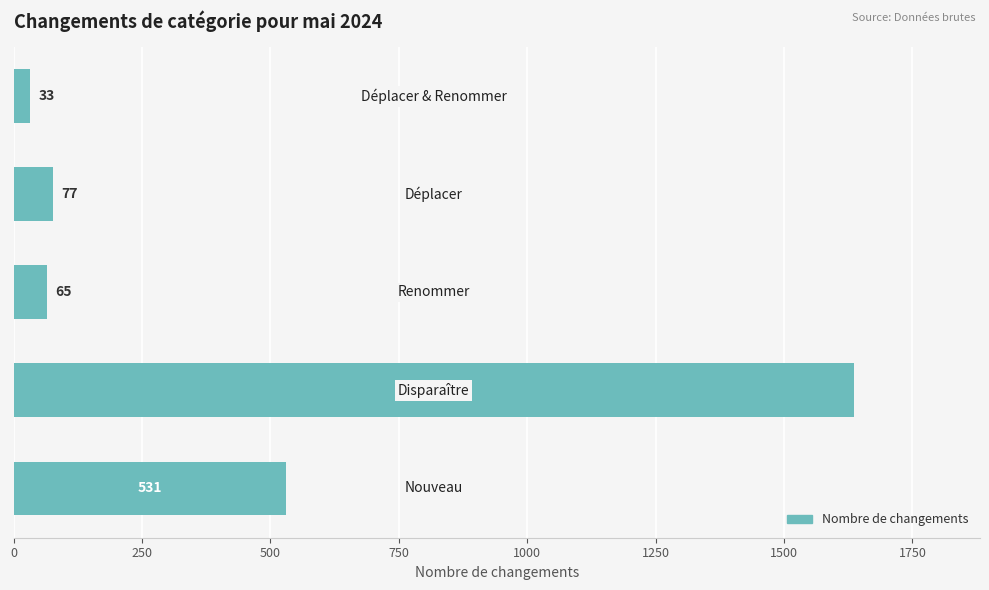

What is the greatest value displayed?

1636